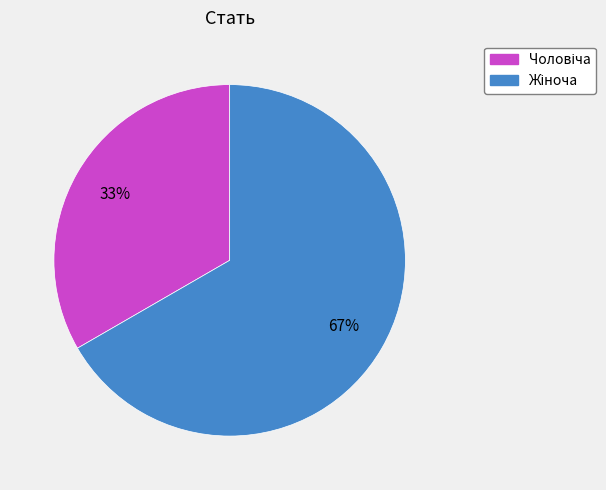

Is there a majority slice in this chart?

Yes